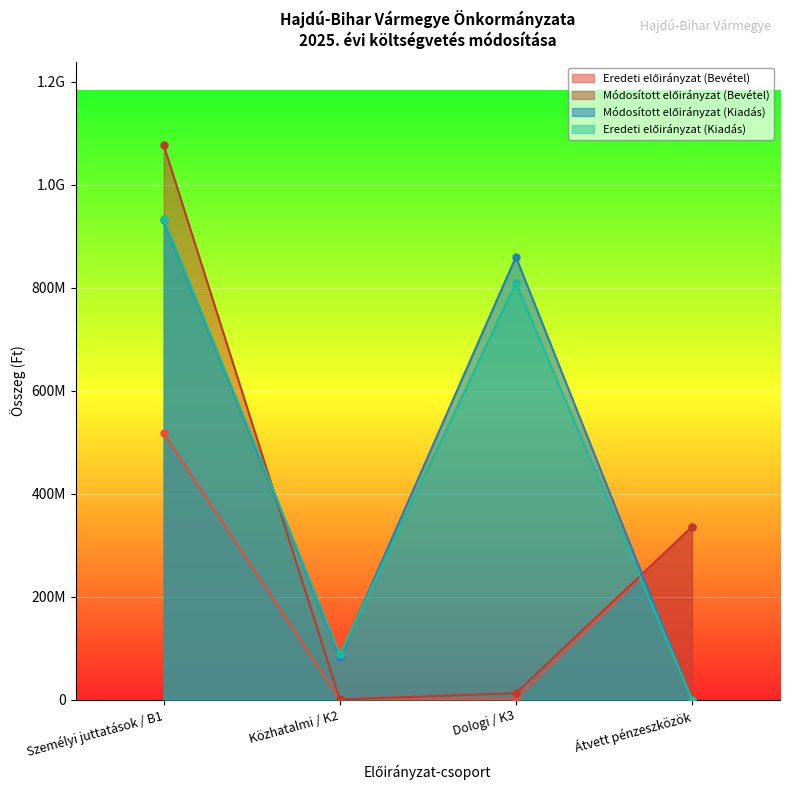

What are all the series names shown in the legend?

Eredeti előirányzat (Bevétel), Módosított előirányzat (Bevétel), Módosított előirányzat (Kiadás), Eredeti előirányzat (Kiadás)